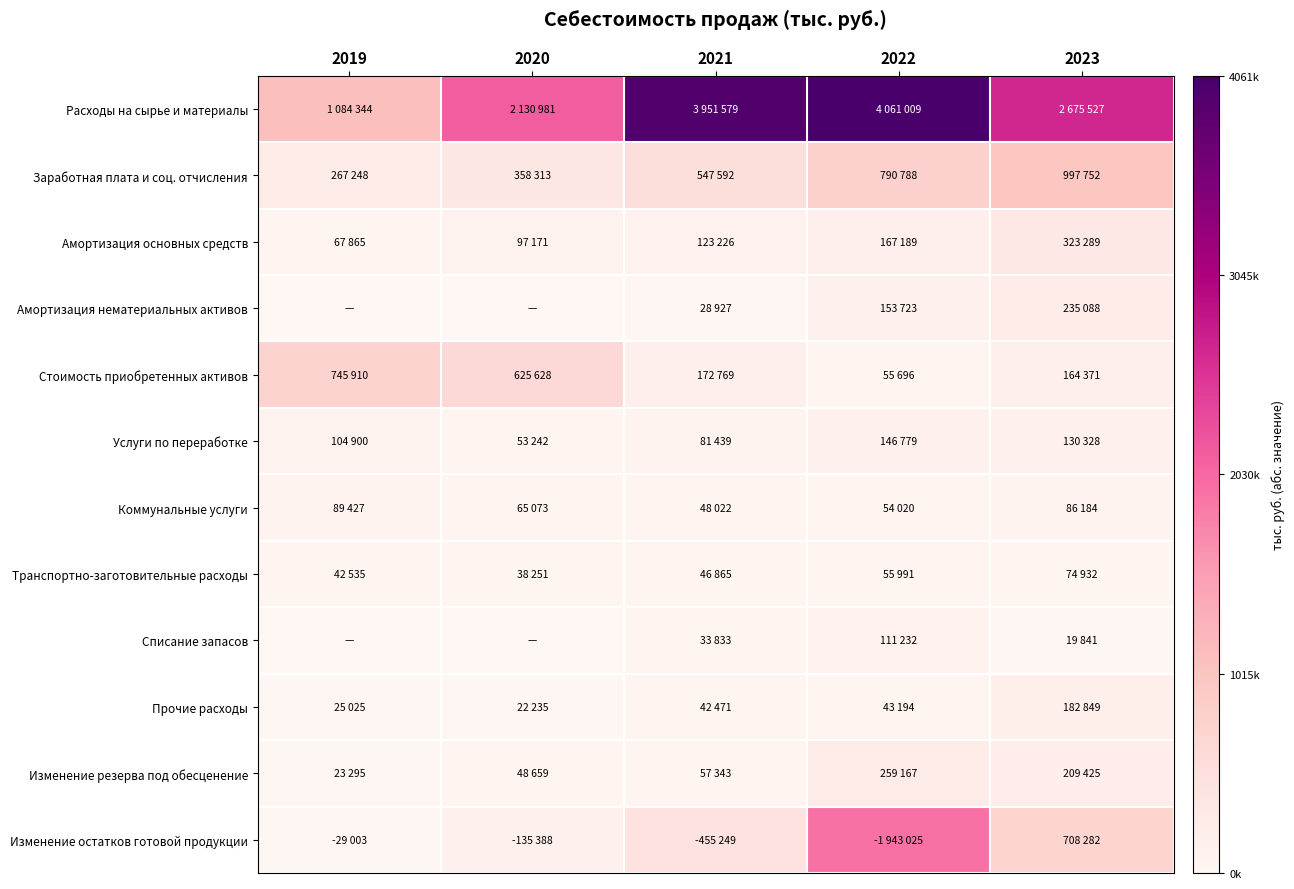

Reading left to right, extract all data points from this chart.

Расходы на сырье и материалы: 2019=1084344	2020=2130981	2021=3951579	2022=4061009	2023=2675527
Заработная плата и соц. отчисления: 2019=267248	2020=358313	2021=547592	2022=790788	2023=997752
Амортизация основных средств: 2019=67865	2020=97171	2021=123226	2022=167189	2023=323289
Амортизация нематериальных активов: 2019=0	2020=0	2021=28927	2022=153723	2023=235088
Стоимость приобретенных активов: 2019=745910	2020=625628	2021=172769	2022=55696	2023=164371
Услуги по переработке: 2019=104900	2020=53242	2021=81439	2022=146779	2023=130328
Коммунальные услуги: 2019=89427	2020=65073	2021=48022	2022=54020	2023=86184
Транспортно-заготовительные расходы: 2019=42535	2020=38251	2021=46865	2022=55991	2023=74932
Списание запасов: 2019=0	2020=0	2021=33833	2022=111232	2023=19841
Прочие расходы: 2019=25025	2020=22235	2021=42471	2022=43194	2023=182849
Изменение резерва под обесценение: 2019=23295	2020=48659	2021=57343	2022=259167	2023=209425
Изменение остатков готовой продукции: 2019=29003	2020=135388	2021=455249	2022=1943025	2023=708282